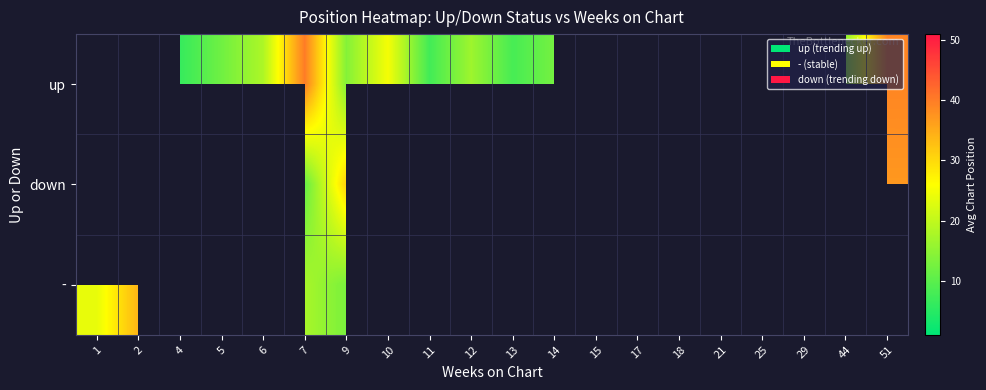

Read the up value at 5.

12.0